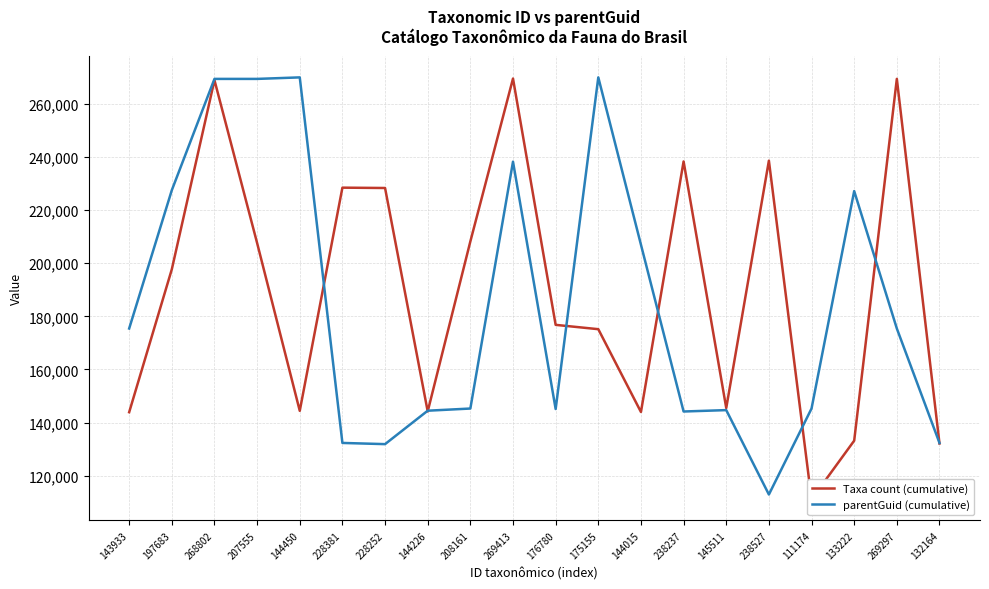

True or false: Taxa count (cumulative) has a value of 39279 at 145511.

False